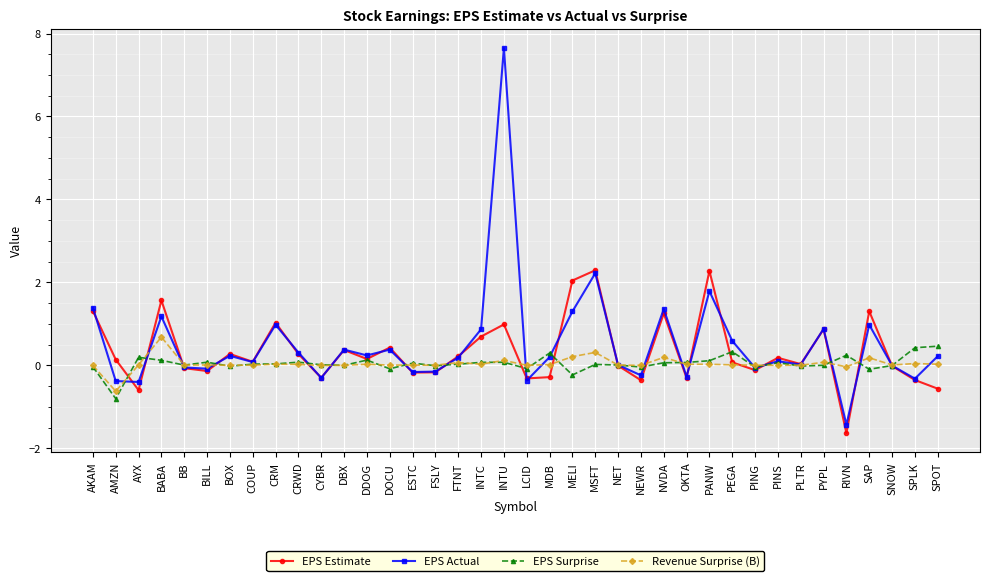

The value of Revenue Surprise (B) at DBX is 0.0. True or false?

True